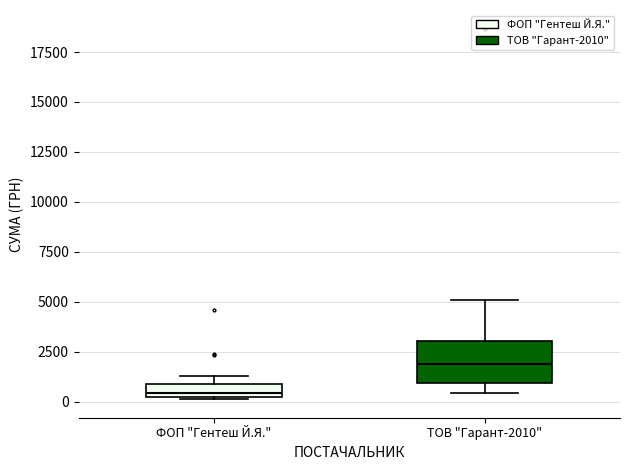

Where does the lower whisker of the box for ТОВ "Гарант-2010" end on the y-axis? The values are not printed on the chart, so give them approximately, as read against the axis.

500